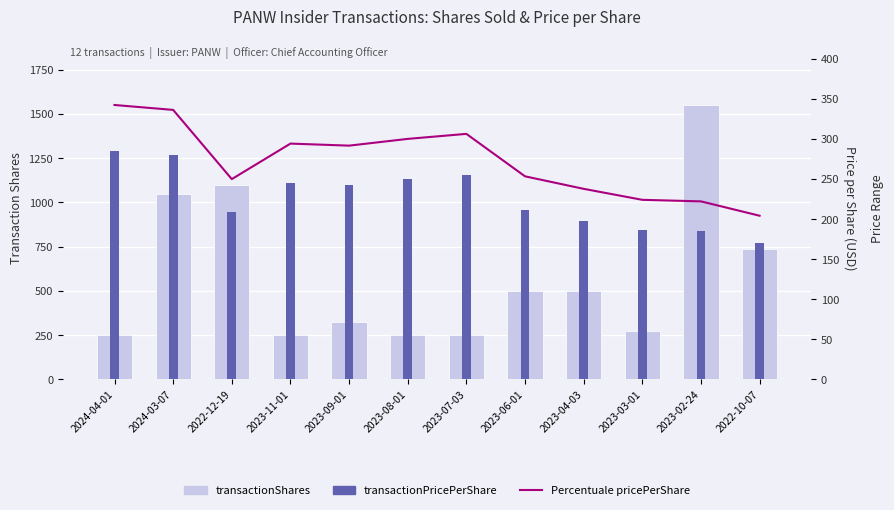

At which label is transactionPricePerShare closest to 227?

2023-09-01